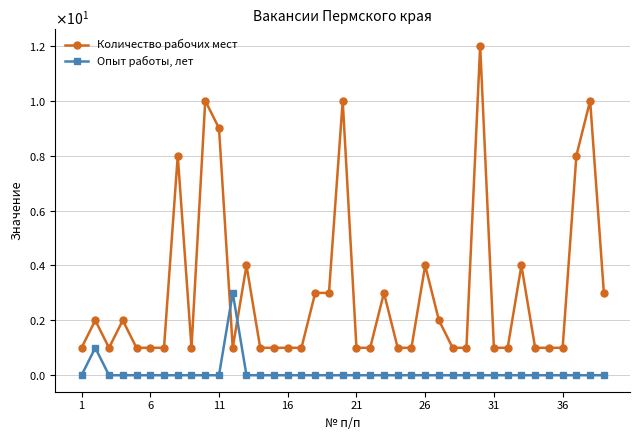

How many interior local valleys does the Количество рабочих мест series have?

3